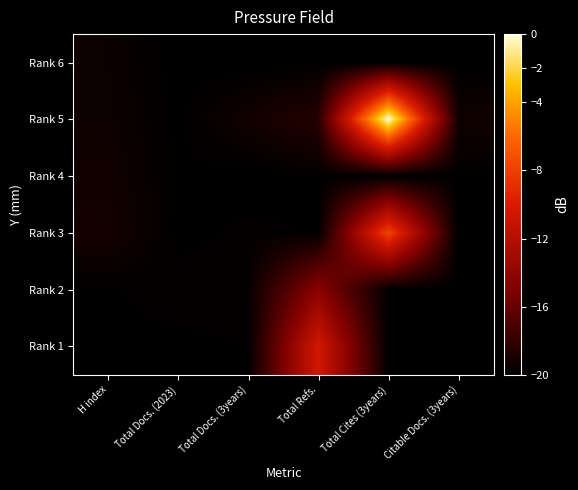

Reading left to right, transcribe all the data shown in this chart.

Rank 6: H index=-19.5	Total Docs. (2023)=-20.0	Total Docs. (3years)=-20.0	Total Refs.=-20.0	Total Cites (3years)=-20.0	Citable Docs. (3years)=-20.0
Rank 5: H index=-19.4	Total Docs. (2023)=-19.9	Total Docs. (3years)=-19.3	Total Refs.=-18.4	Total Cites (3years)=-0.0	Citable Docs. (3years)=-19.3
Rank 4: H index=-19.3	Total Docs. (2023)=-19.9	Total Docs. (3years)=-20.0	Total Refs.=-19.9	Total Cites (3years)=-20.0	Citable Docs. (3years)=-19.9
Rank 3: H index=-19.1	Total Docs. (2023)=-20.0	Total Docs. (3years)=-19.8	Total Refs.=-19.9	Total Cites (3years)=-7.7	Citable Docs. (3years)=-20.0
Rank 2: H index=-19.9	Total Docs. (2023)=-19.8	Total Docs. (3years)=-19.7	Total Refs.=-14.4	Total Cites (3years)=-19.9	Citable Docs. (3years)=-20.0
Rank 1: H index=-19.9	Total Docs. (2023)=-19.9	Total Docs. (3years)=-19.9	Total Refs.=-10.4	Total Cites (3years)=-19.9	Citable Docs. (3years)=-20.0